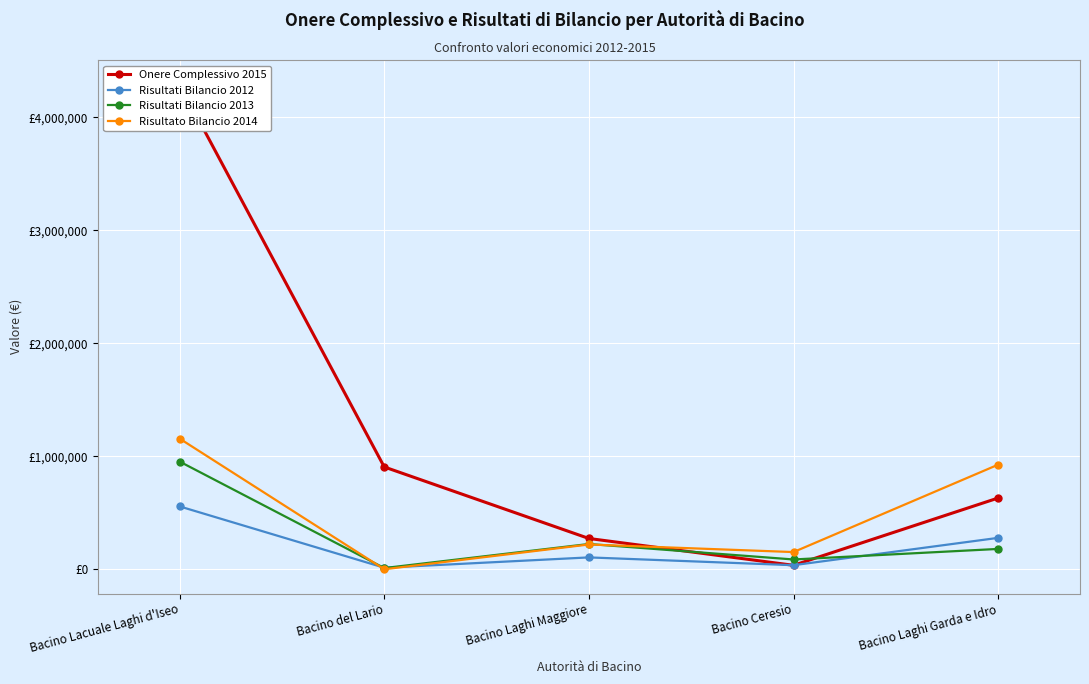

Rank the categories by Onere Complessivo 2015 value from lowest to highest.

Bacino Ceresio, Bacino Laghi Maggiore, Bacino Laghi Garda e Idro, Bacino del Lario, Bacino Lacuale Laghi d'Iseo